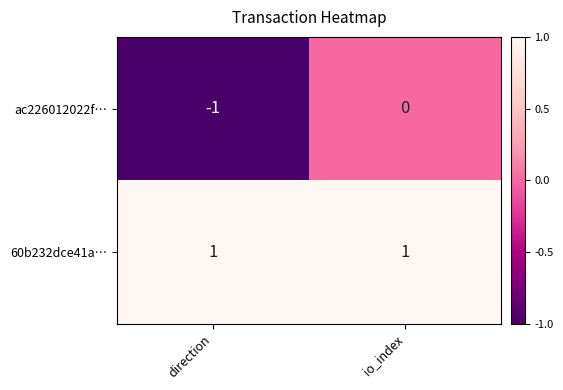

At how many categories does at least one series exceed 0?

2